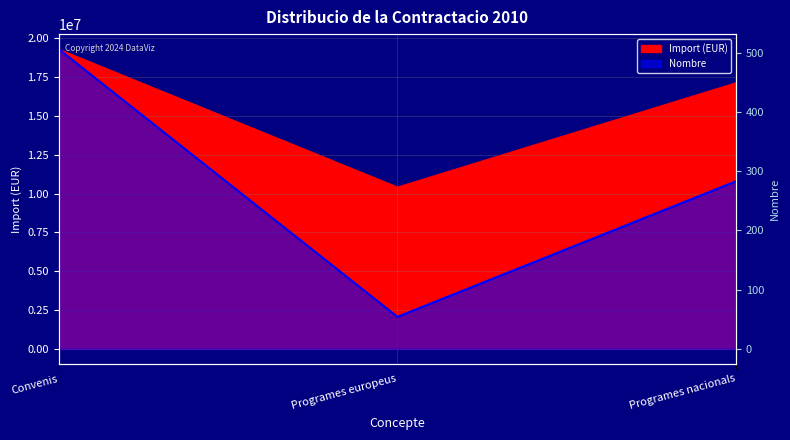

Is it true that the value at Convenis is 506?

True